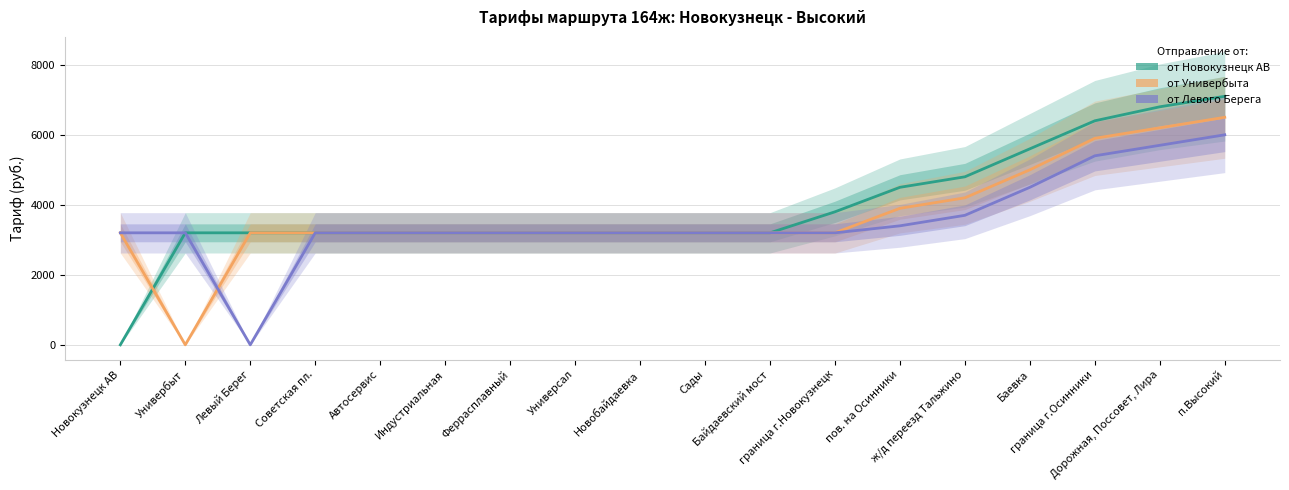

What is the label of the 3rd point from the left?

Левый Берег